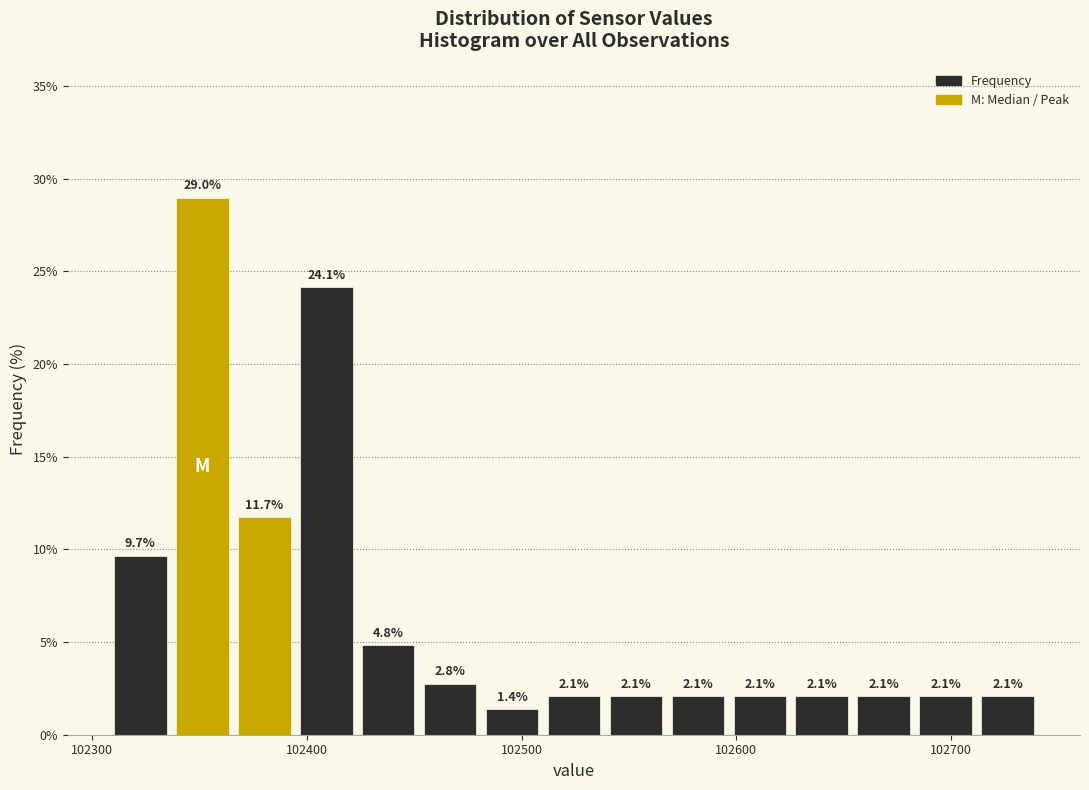

Read against the x-axis, roughly where is the centre of the tallest bar?

102350